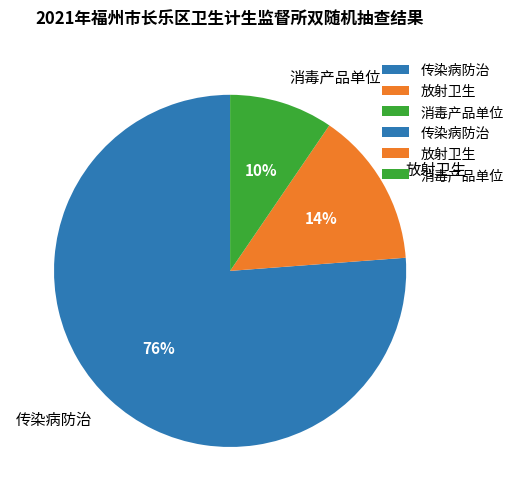

To the nearest percent, what is the average slice percentage?

33%